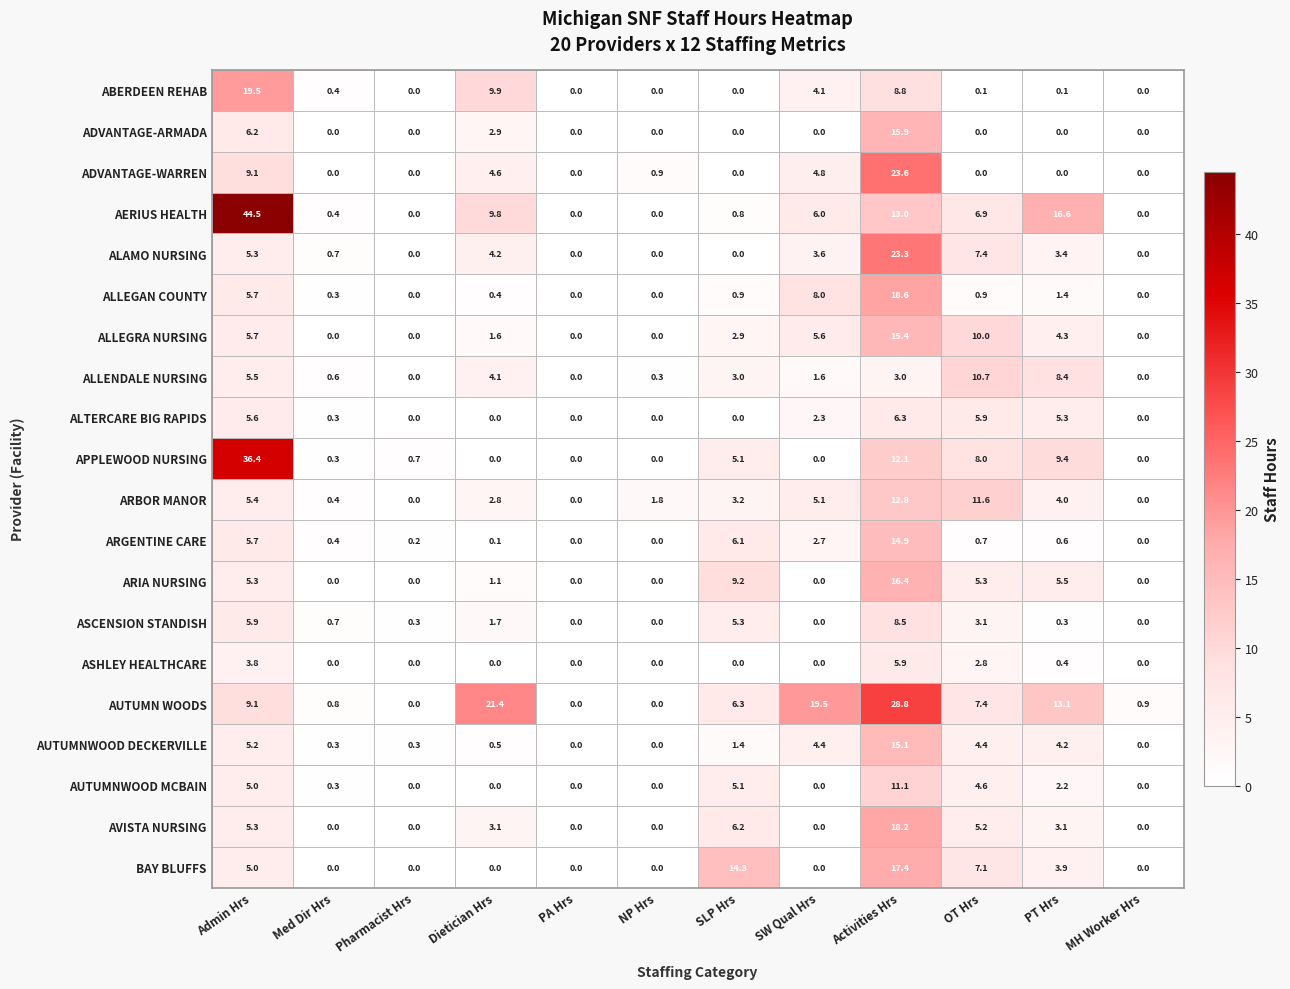

What is the greatest value displayed?

44.5